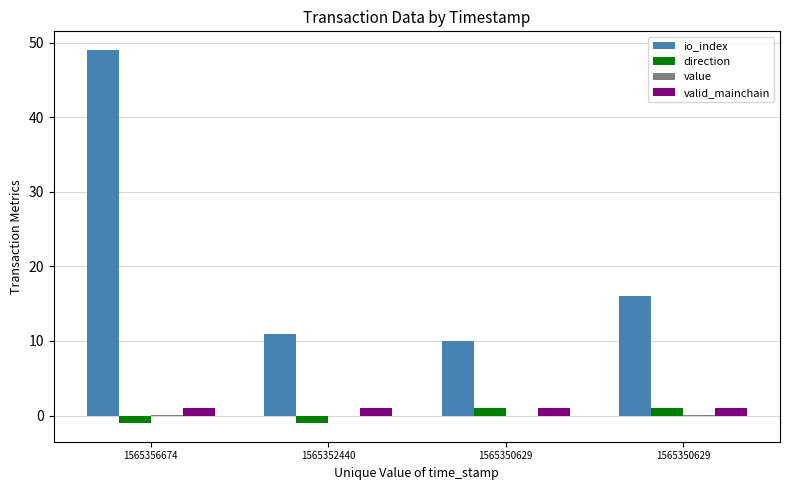

What is the highest value of the io_index series?

49.0